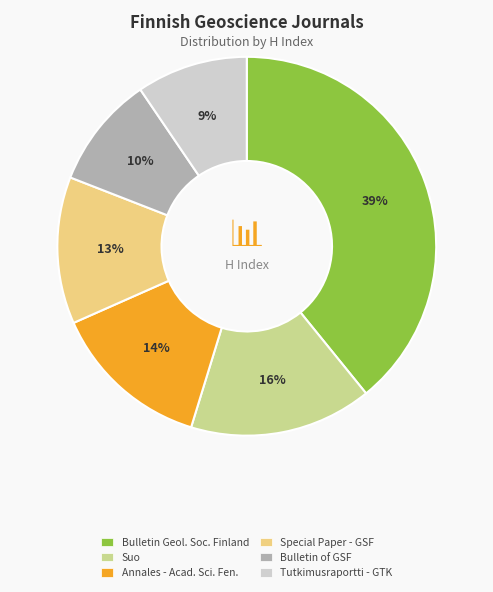

Combined, do Special Paper - GSF and Annales - Acad. Sci. Fen. account for over 50%?

No